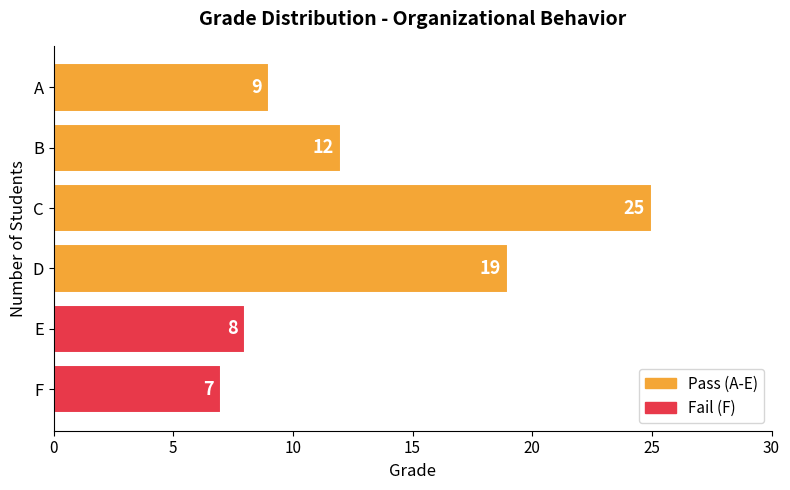

What is the value of the 5th bar from the top?

8